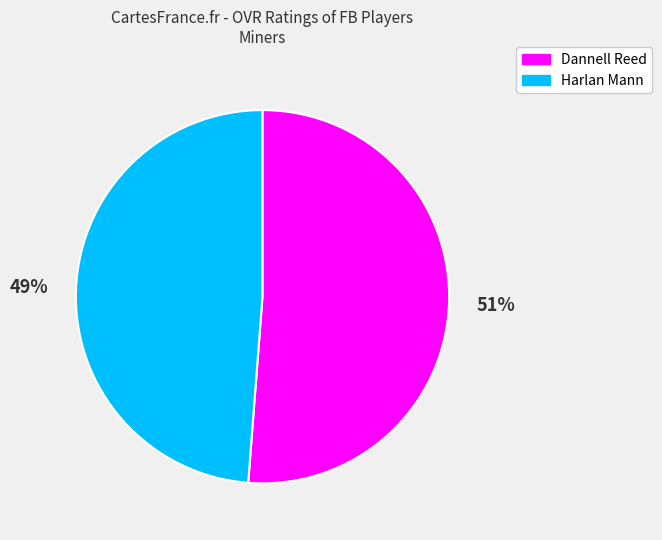

Count the number of slices in the pie.

2